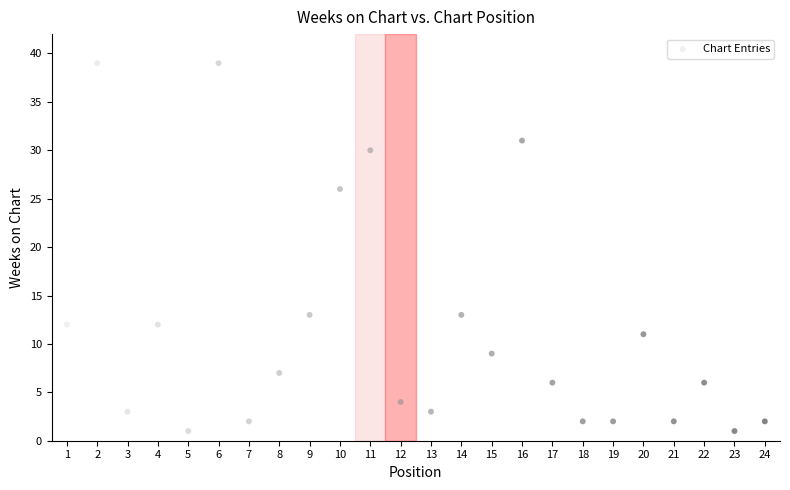

What Y value in the scatter plot is closest to 20?

26